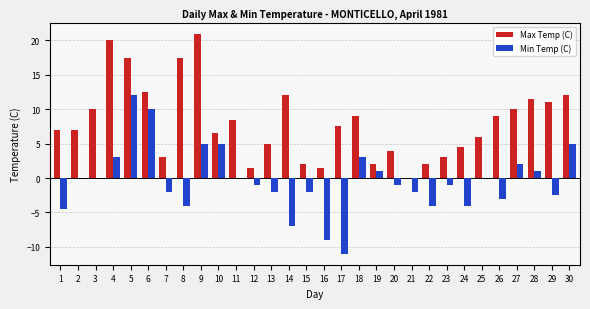

What is the spread (max minus min) of values at 27?

8.0